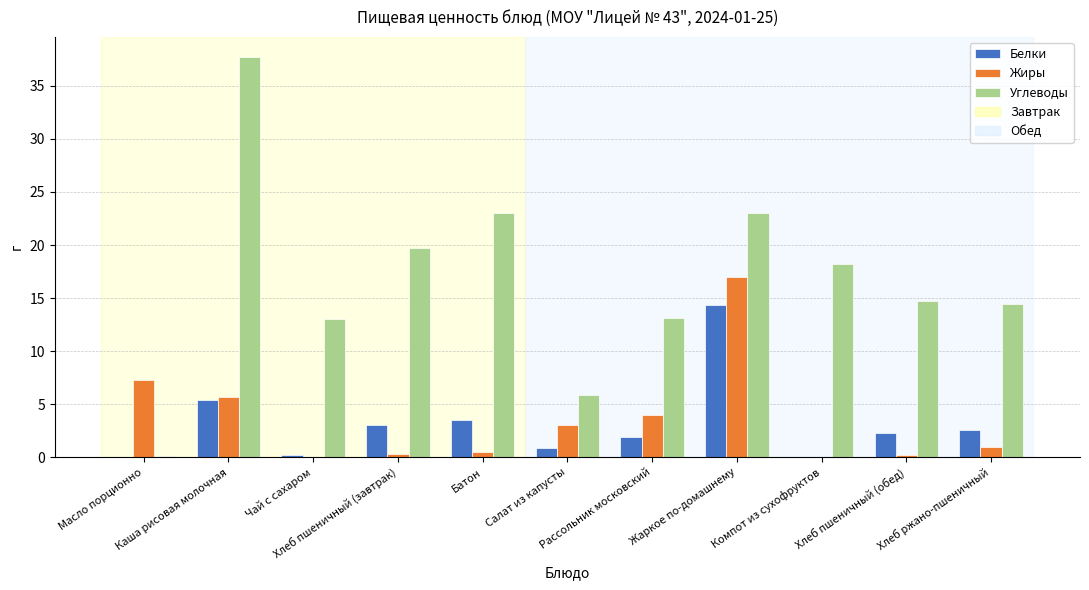

Which series has the widest spread of values?

Углеводы